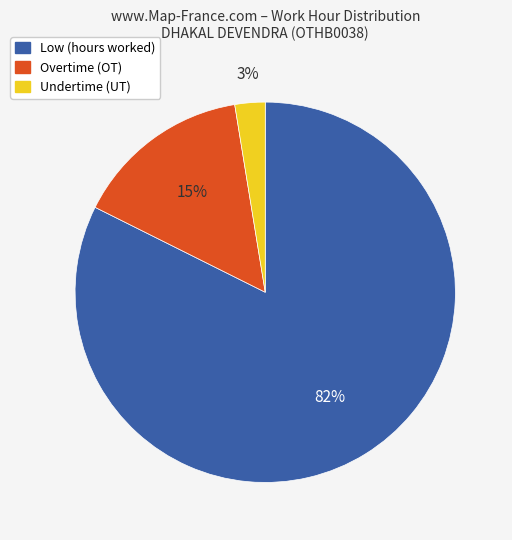

To the nearest percent, what is the average slice percentage?

33%